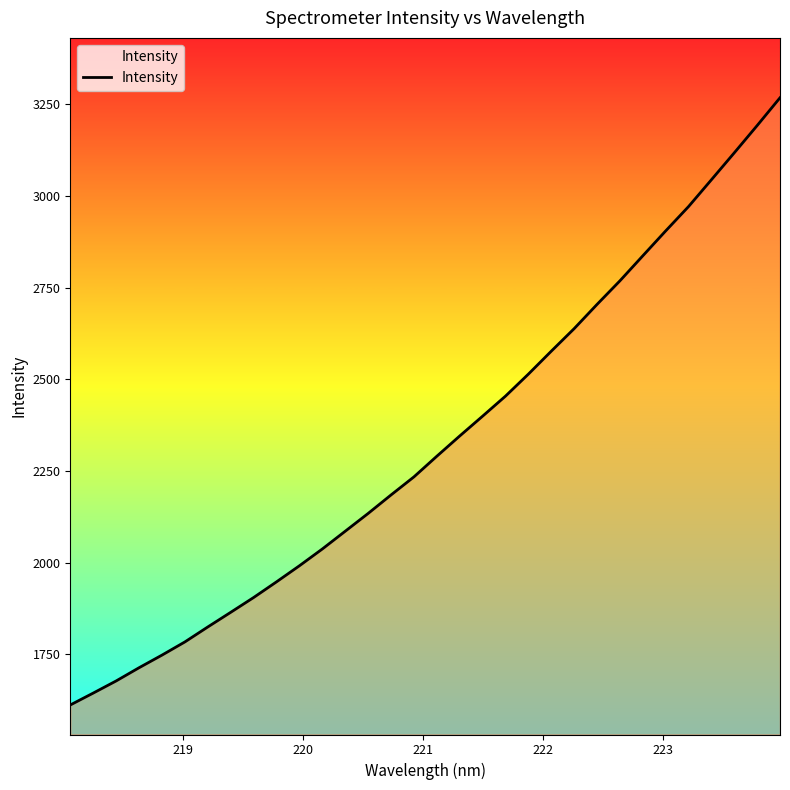

What is the maximum value shown in the chart?

3268.3